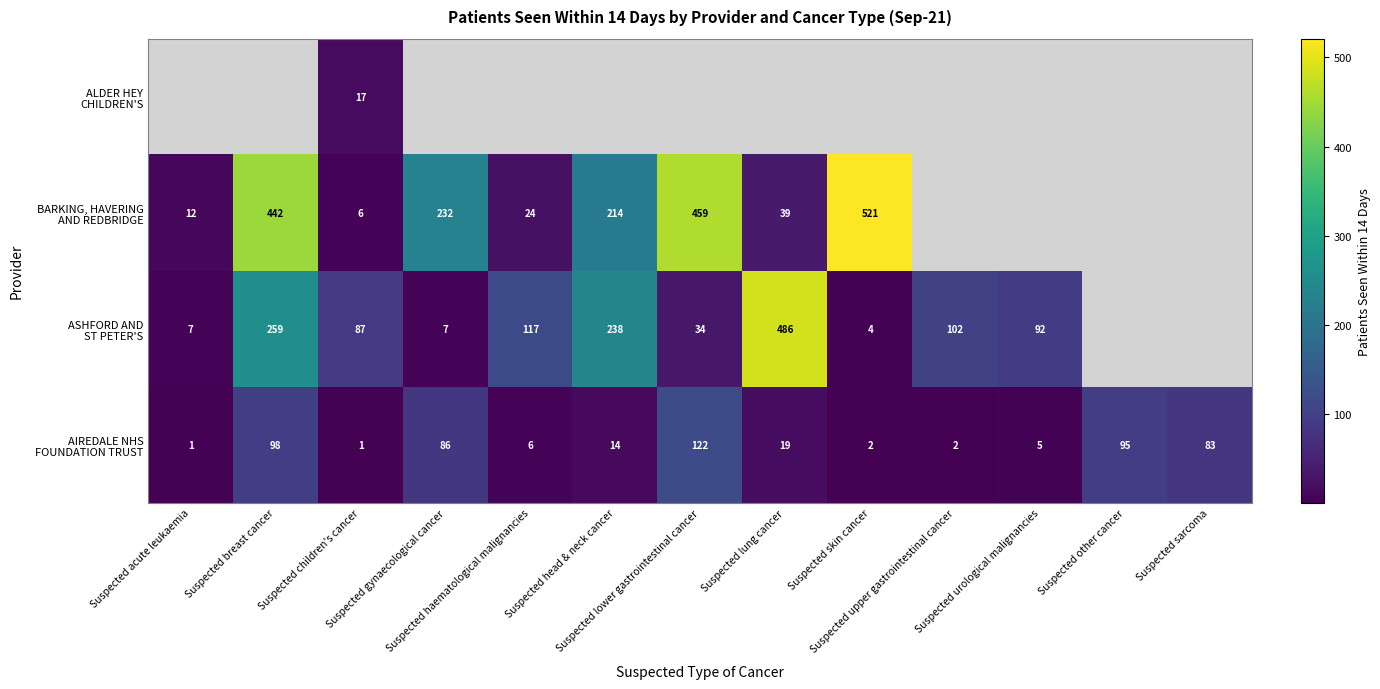

Count the number of categories in the chart.

13